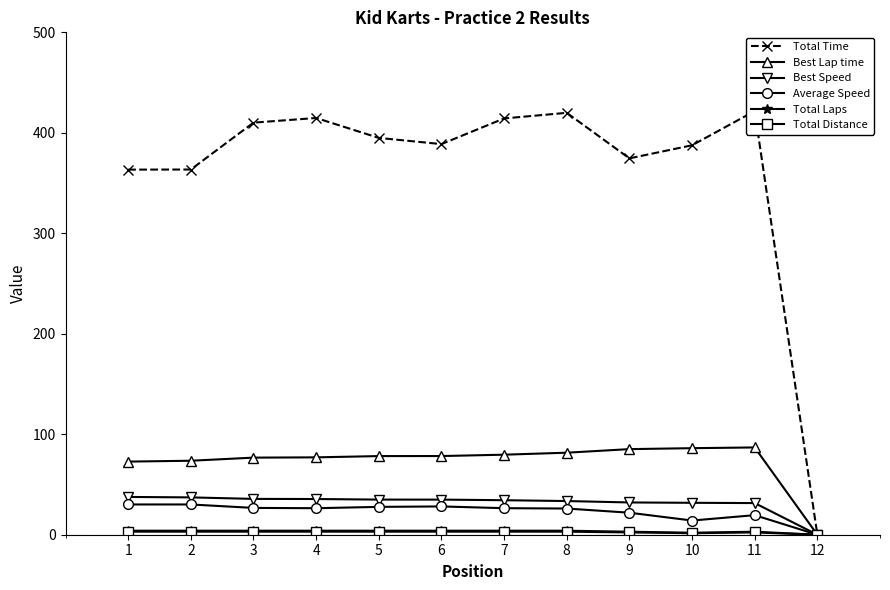

What are all the series names shown in the legend?

Total Time, Best Lap time, Best Speed, Average Speed, Total Laps, Total Distance